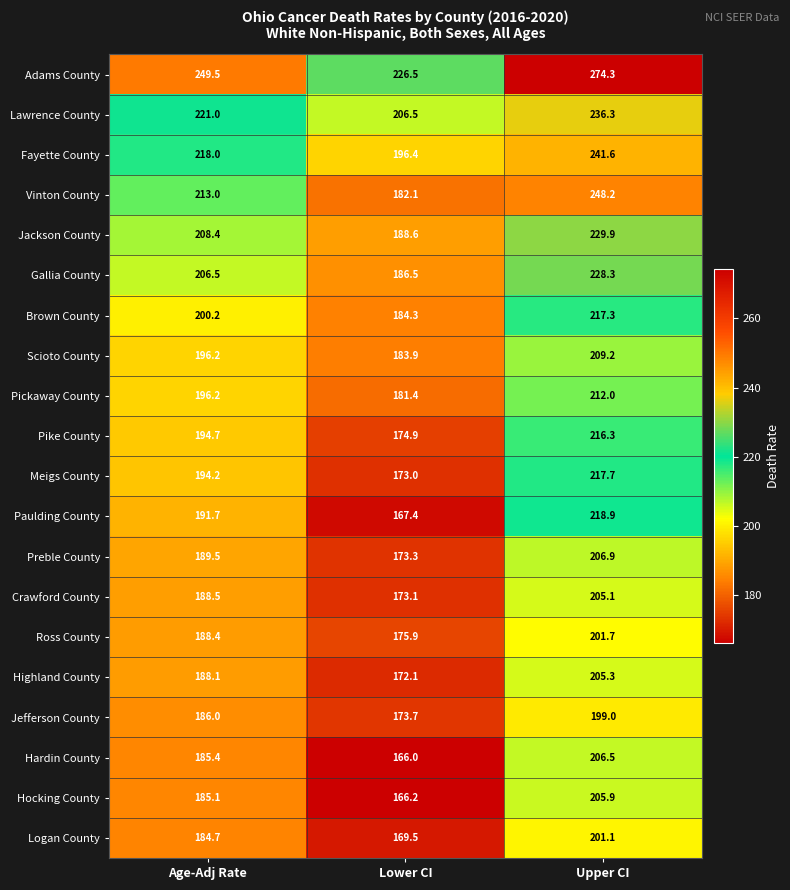

Between Lower CI and Upper CI, which series saw the biggest shift?

Vinton County